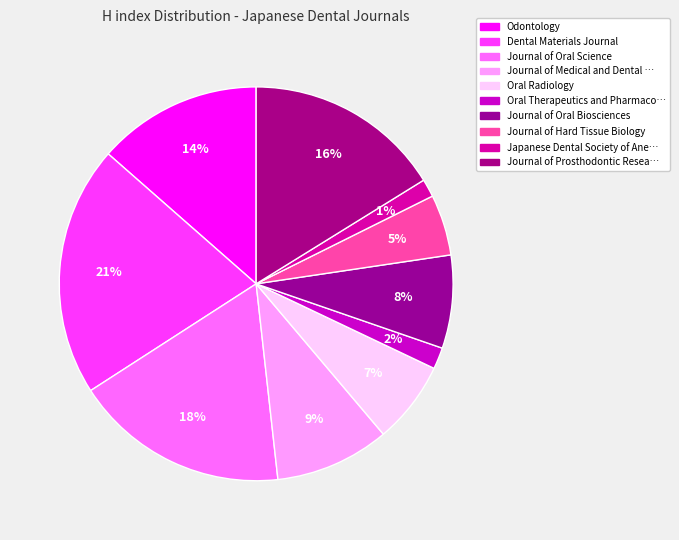

How many segments does this pie chart have?

10